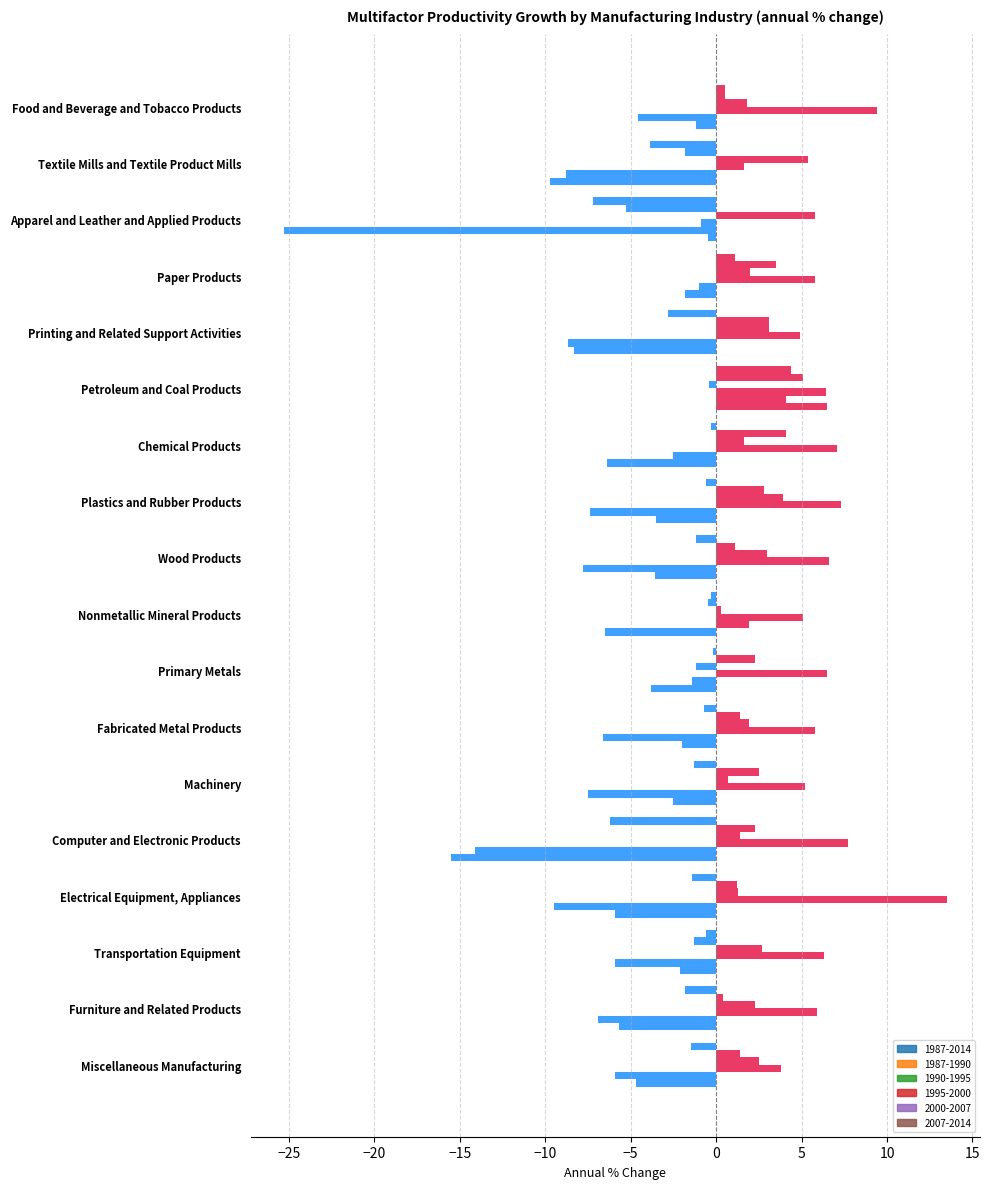

What is the minimum value for 1987-1990?

-5.3